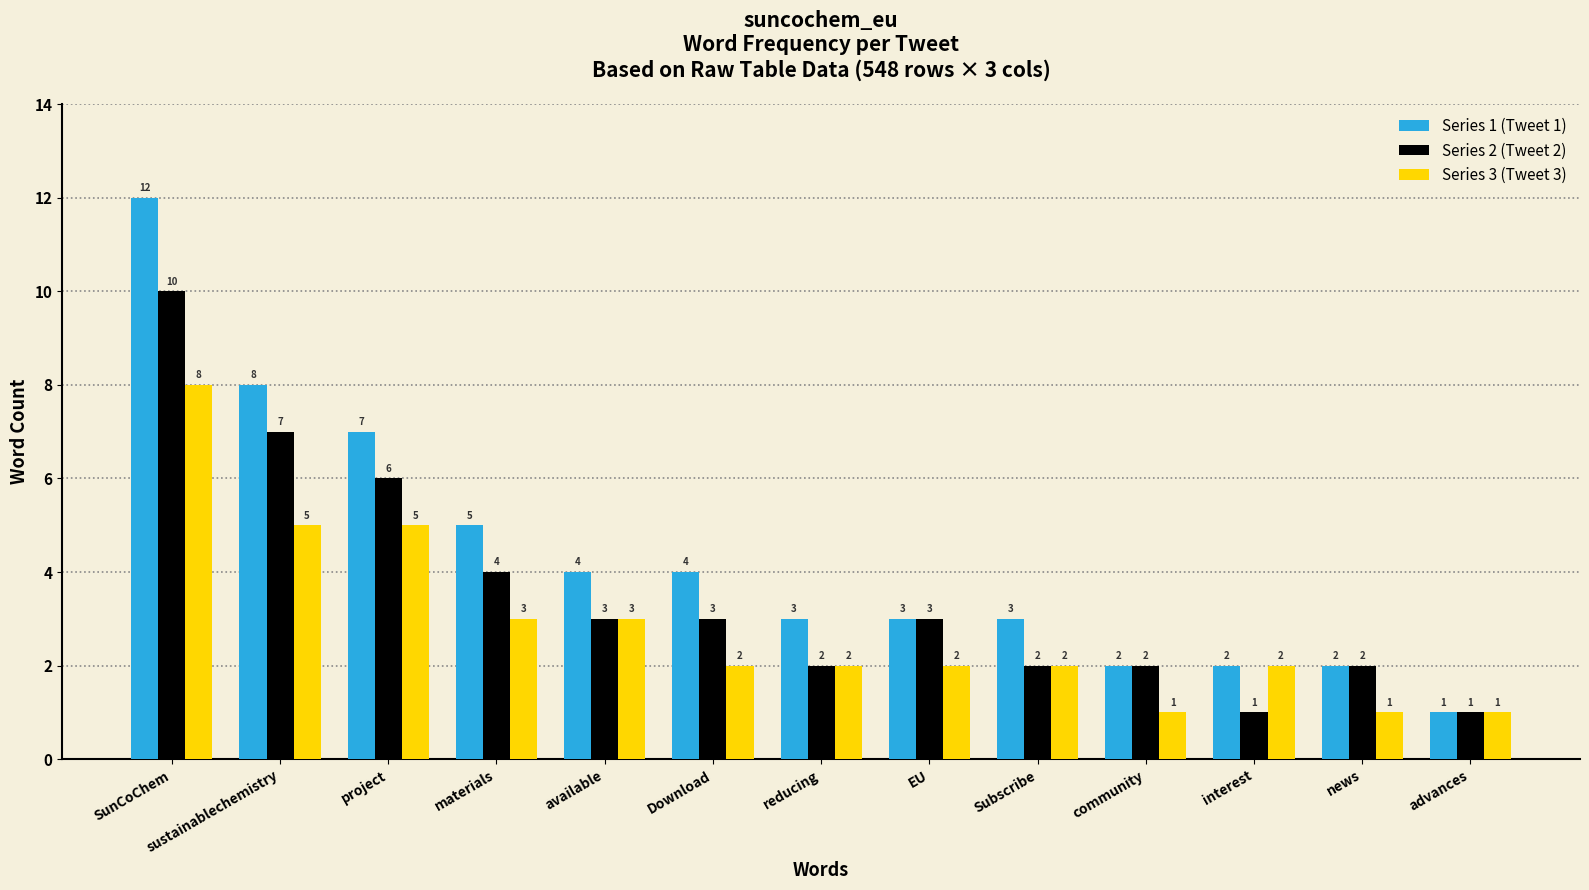

What are all the series names shown in the legend?

Series 1 (Tweet 1), Series 2 (Tweet 2), Series 3 (Tweet 3)